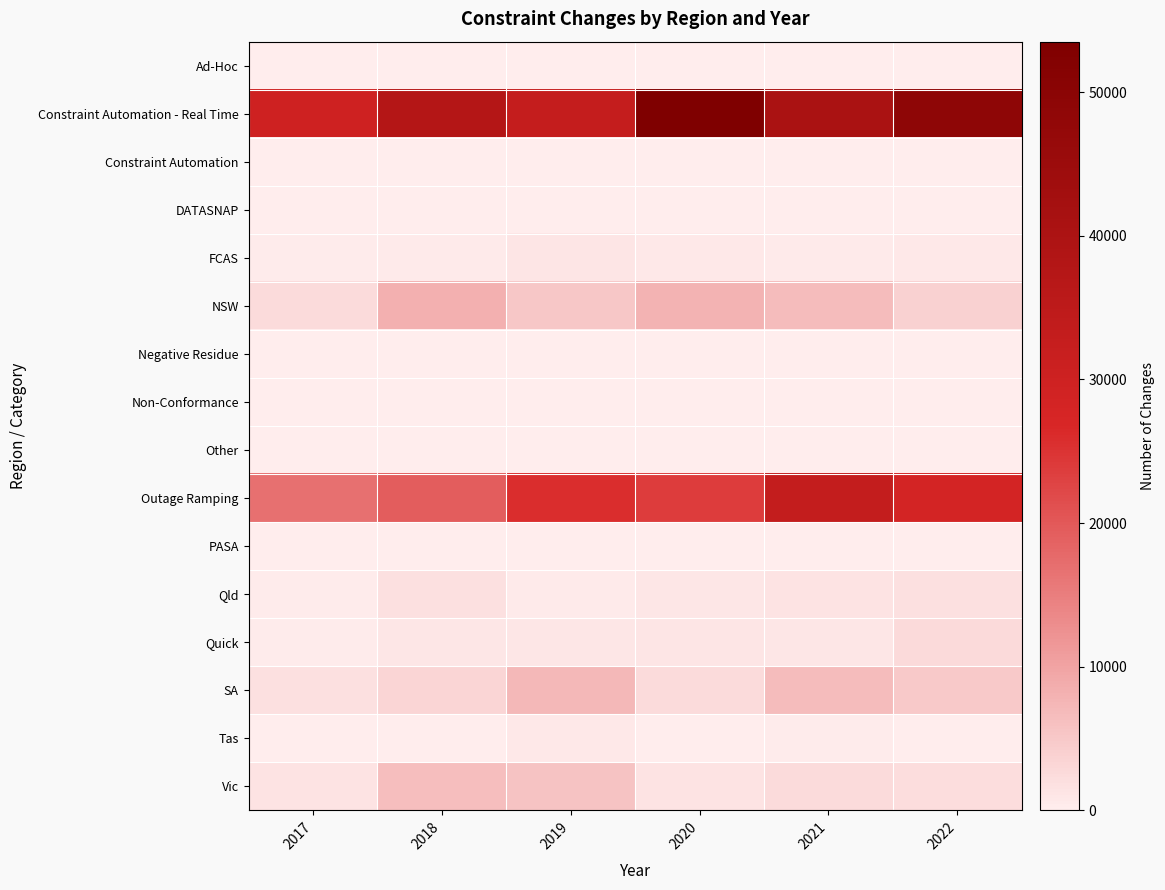

Rank the series by their maximum value, from highest to lowest.

Constraint Automation - Real Time, Outage Ramping, NSW, SA, Vic, Quick, Qld, FCAS, Tas, DATASNAP, Constraint Automation, Non-Conformance, Other, Negative Residue, Ad-Hoc, PASA